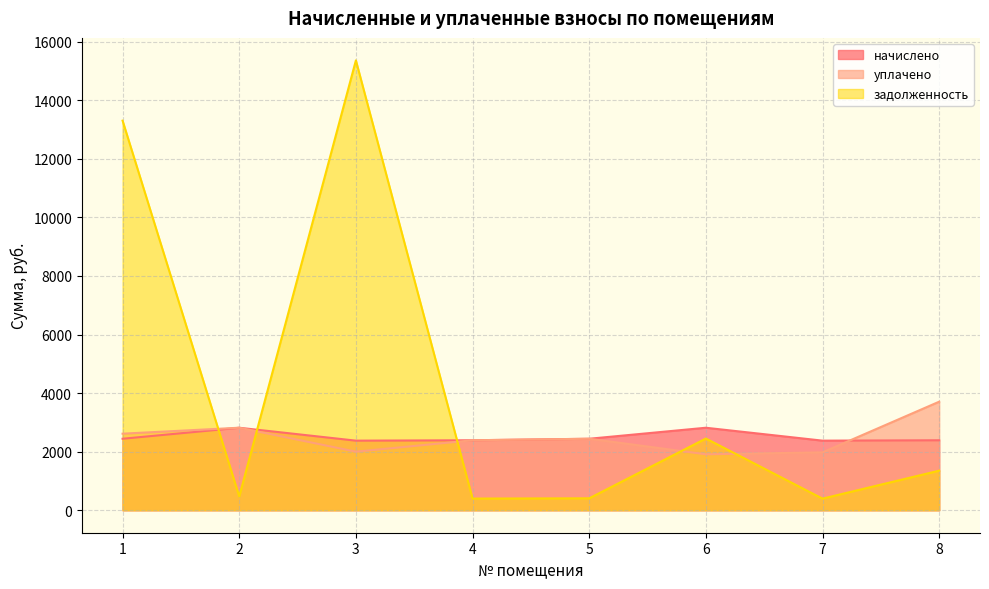

Reading left to right, extract all data points from this chart.

начислено: 1=2440.8	2=2816.6	3=2376.0	4=2389.0	5=2440.8	6=2816.6	7=2376.0	8=2389.0
уплачено: 1=2613.5	2=2817.6	3=2000.0	4=2389.0	5=2440.8	6=1909.9	7=1976.0	8=3706.4
задолженность: 1=13302.8	2=469.4	3=15361.1	4=398.2	5=406.8	6=2448.4	7=396.0	8=1351.2